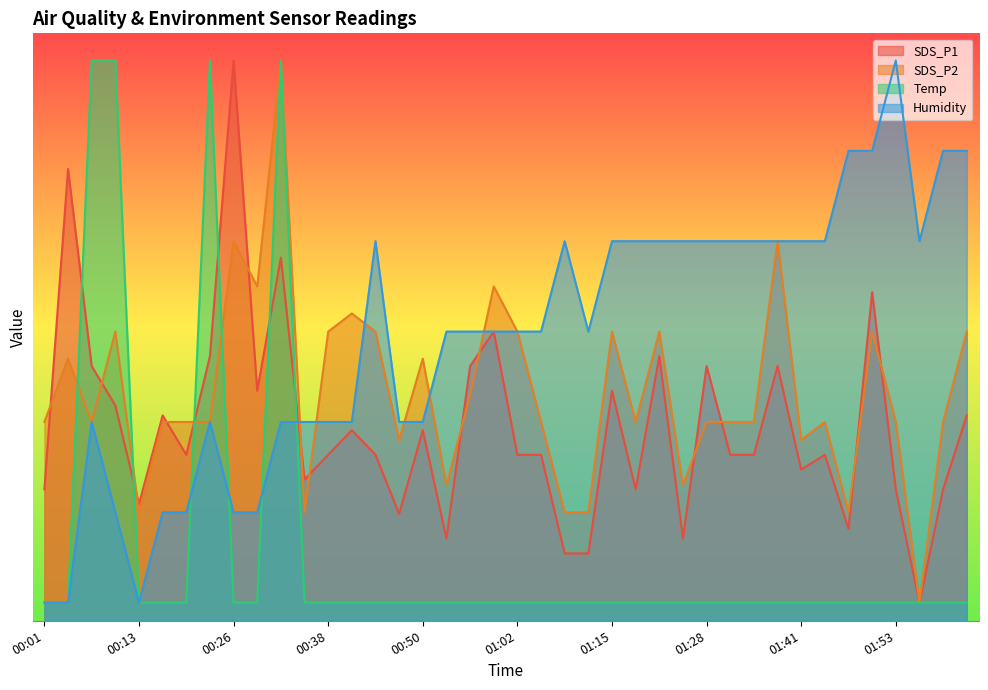

True or false: SDS_P1 has a value of 28.2 at 00:07.

True